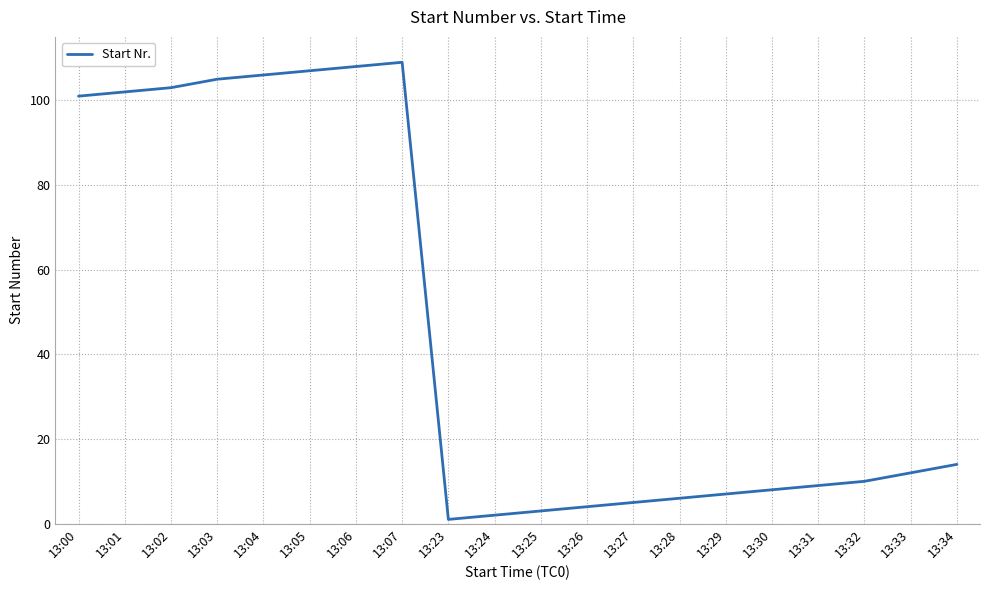

List the labels in order of value, smallest first.

13:23, 13:24, 13:25, 13:26, 13:27, 13:28, 13:29, 13:30, 13:31, 13:32, 13:33, 13:34, 13:00, 13:01, 13:02, 13:03, 13:04, 13:05, 13:06, 13:07